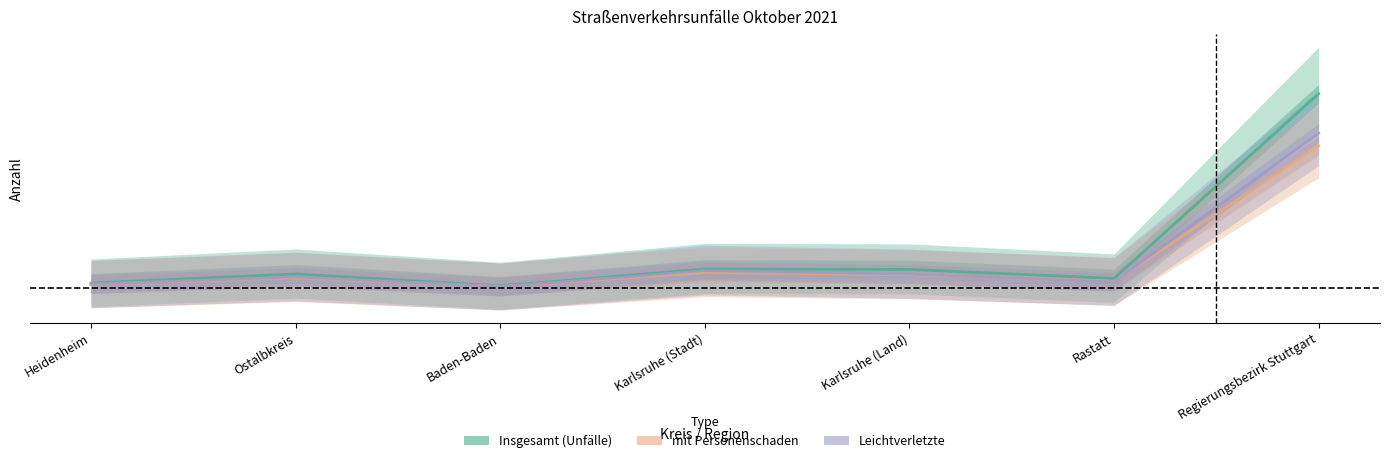

What is the total value across all series at Rastatt?

0.1